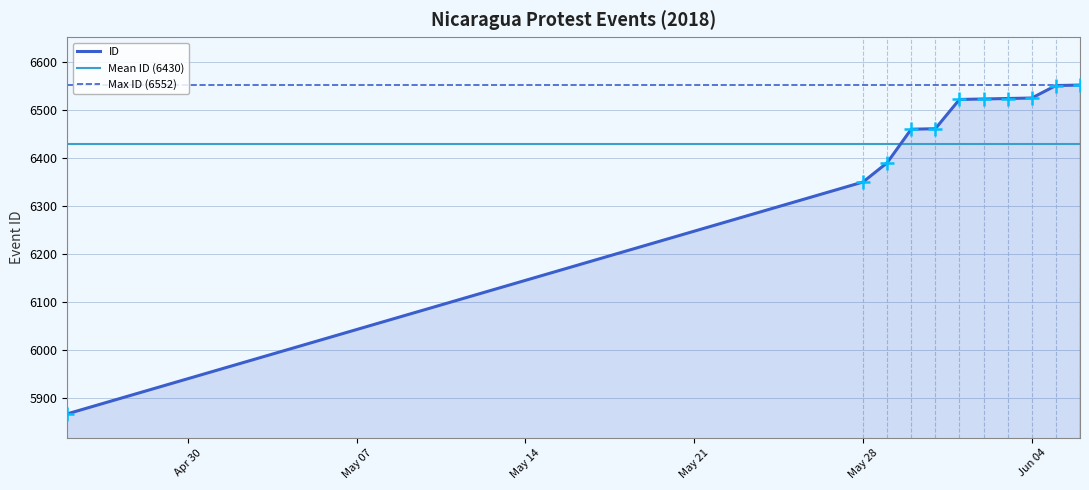

What is the greatest value displayed?

6552